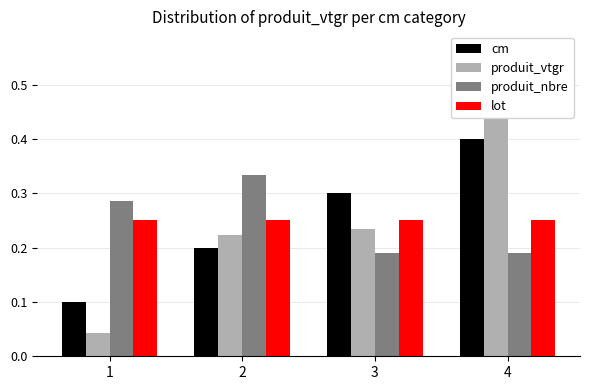

What is the value of the produit_nbre bar at the 1st from the left?

0.3